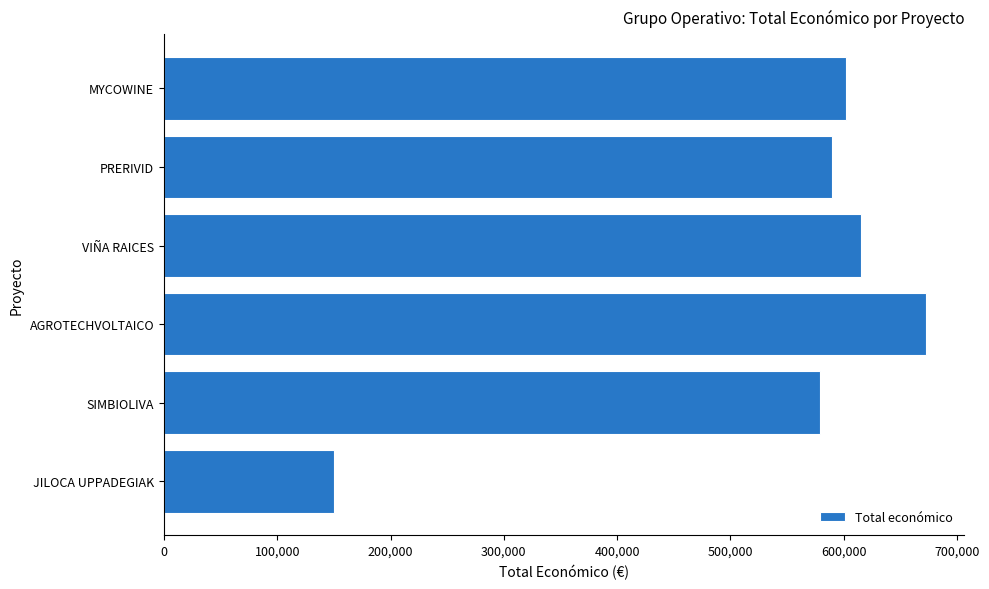

Reading bottom to top, extract all data points from this chart.

JILOCA UPPADEGIAK=150000.0	SIMBIOLIVA=579152.0	AGROTECHVOLTAICO=672807.0	VIÑA RAICES=614907.0	PRERIVID=589731.0	MYCOWINE=602295.4